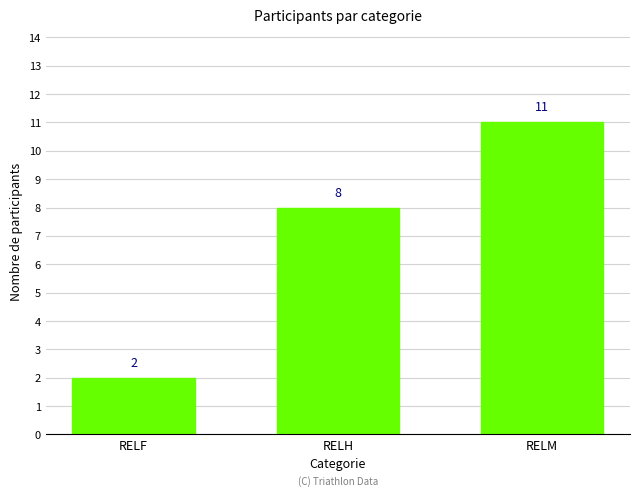

Rank the categories by value from highest to lowest.

RELM, RELH, RELF